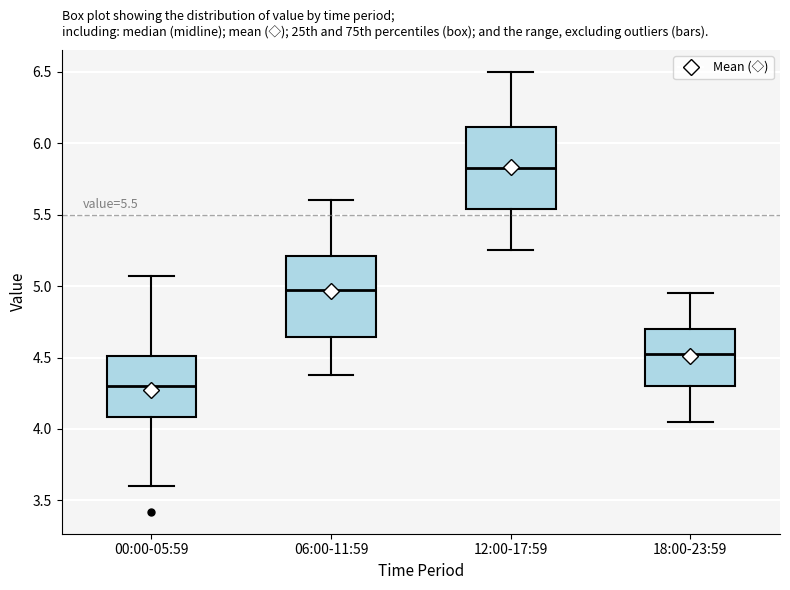

Which box has the lowest median line?

00:00-05:59